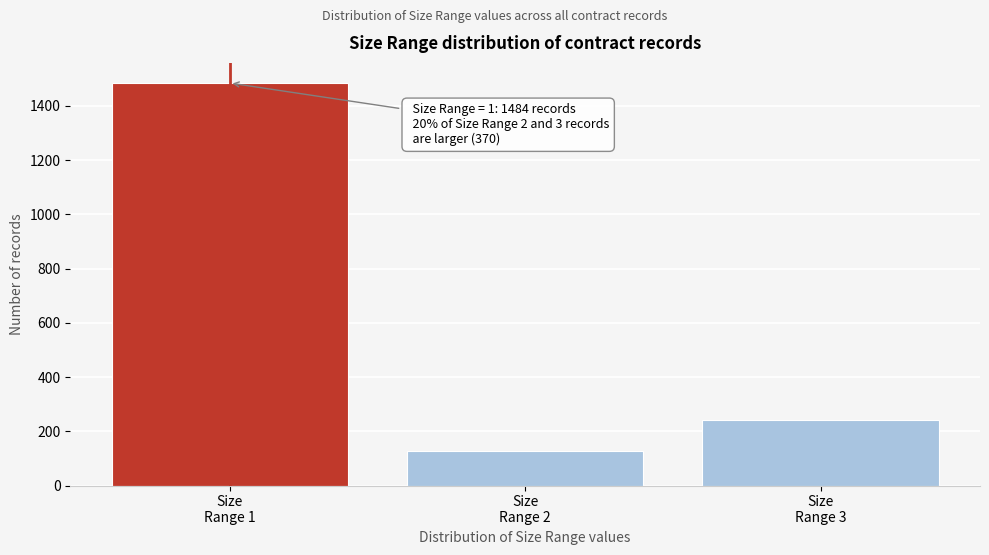

Reading left to right, list all the values displayed in this chart.

1484	129	241